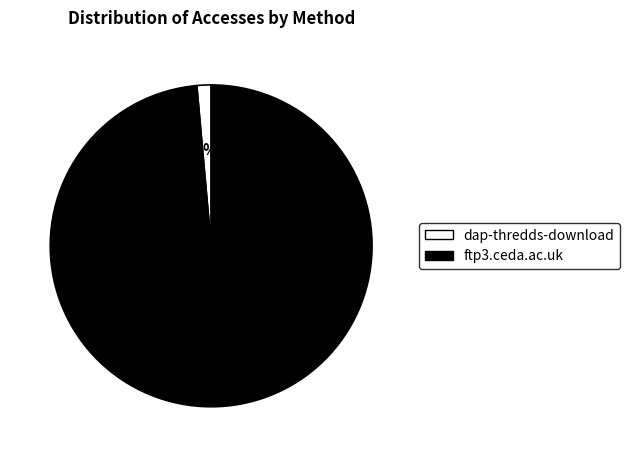

Does any single category account for the majority?

Yes